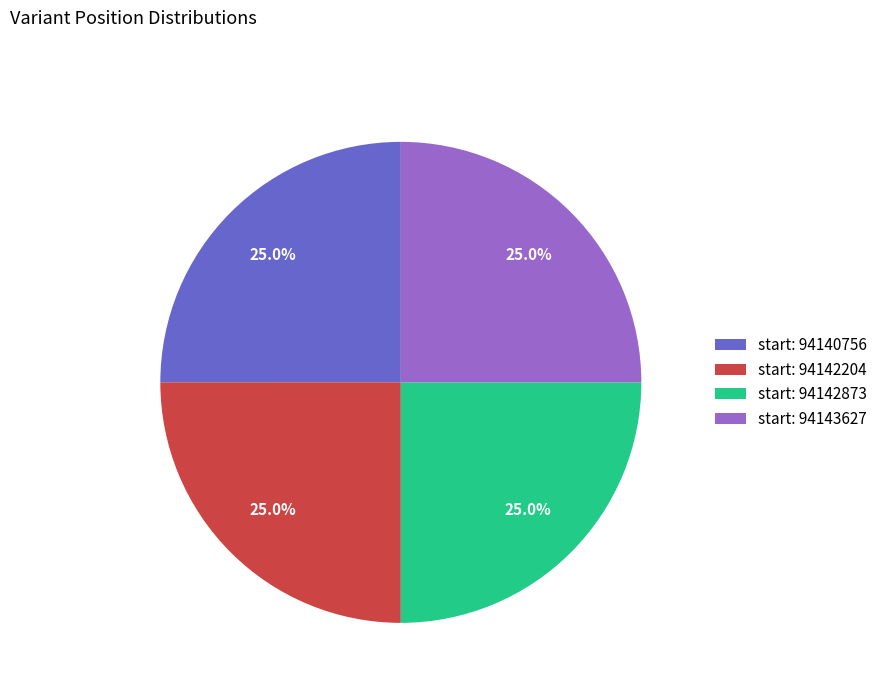

Does any single category account for the majority?

No